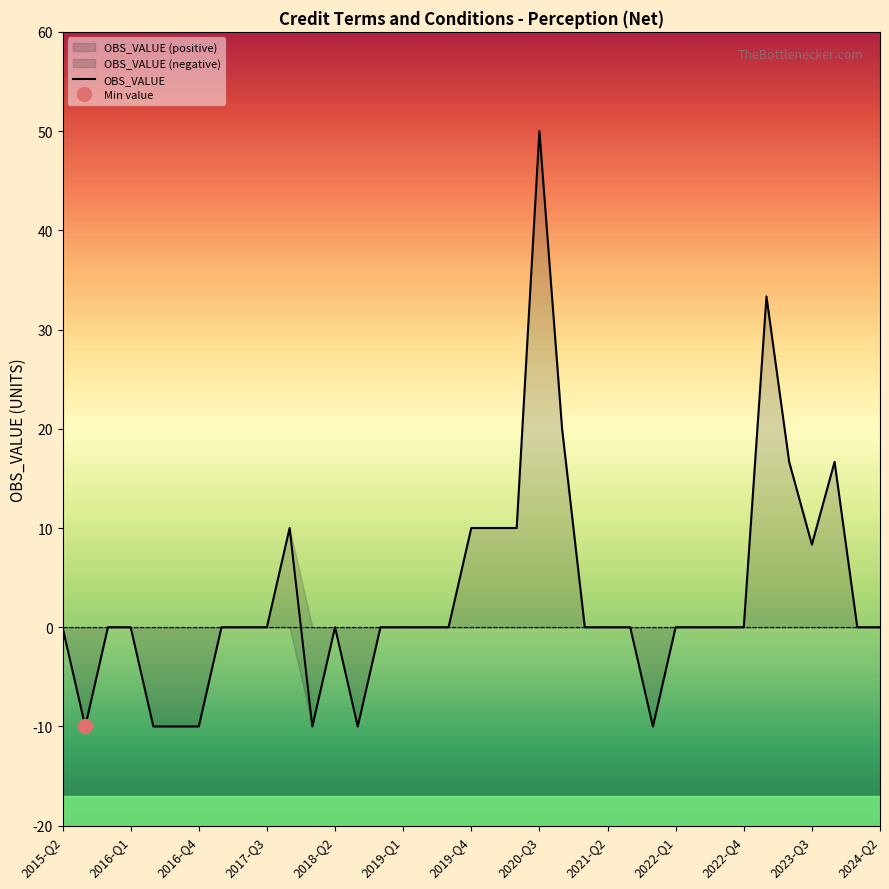

How many distinct data groups are displayed?

1